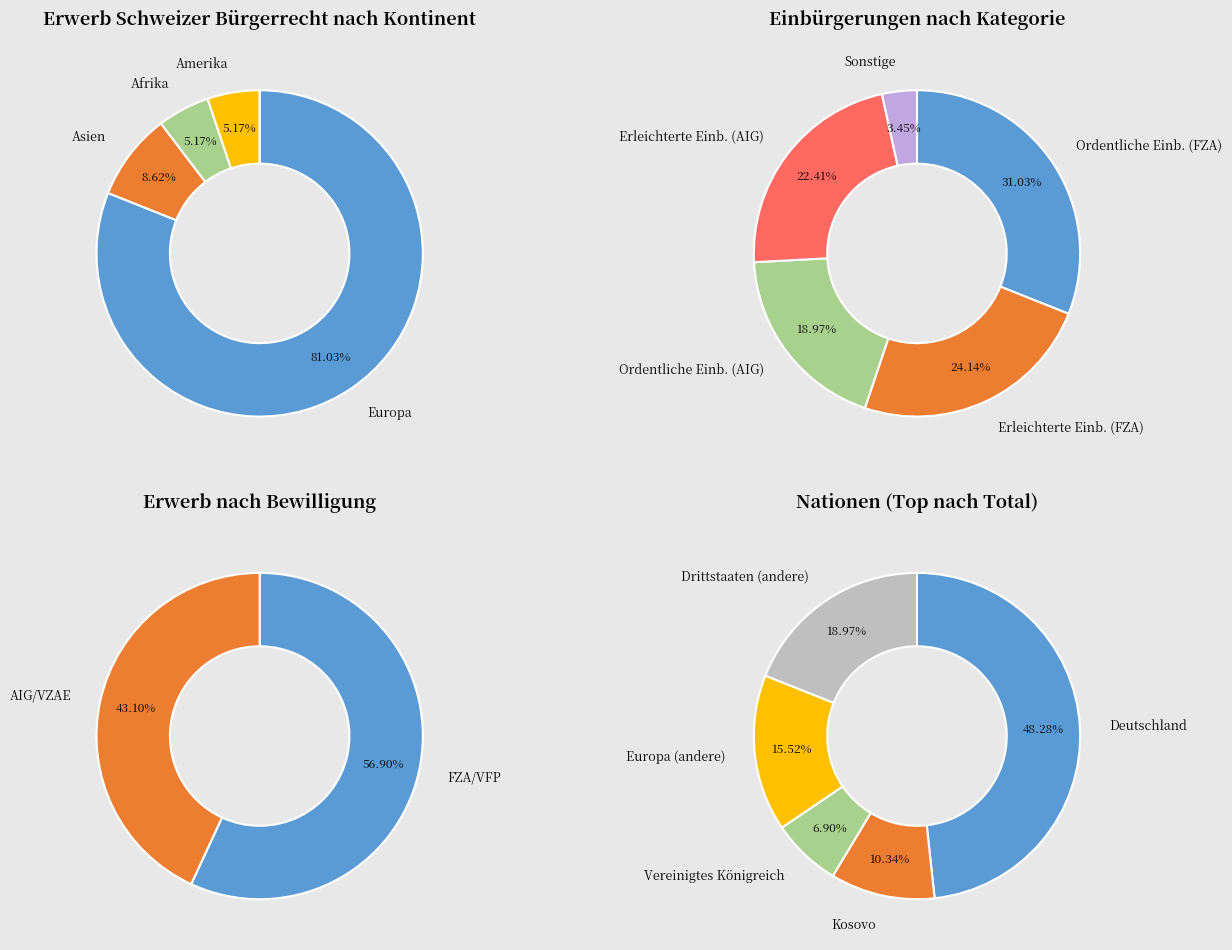

What percentage do Europa and Ozeanien together represent?

81.0%